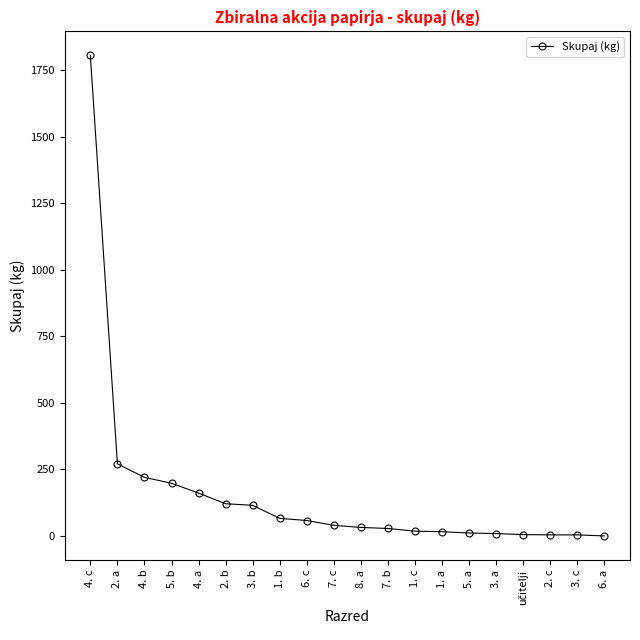

The chart shows a value of 1805 at 4. c. True or false?

True